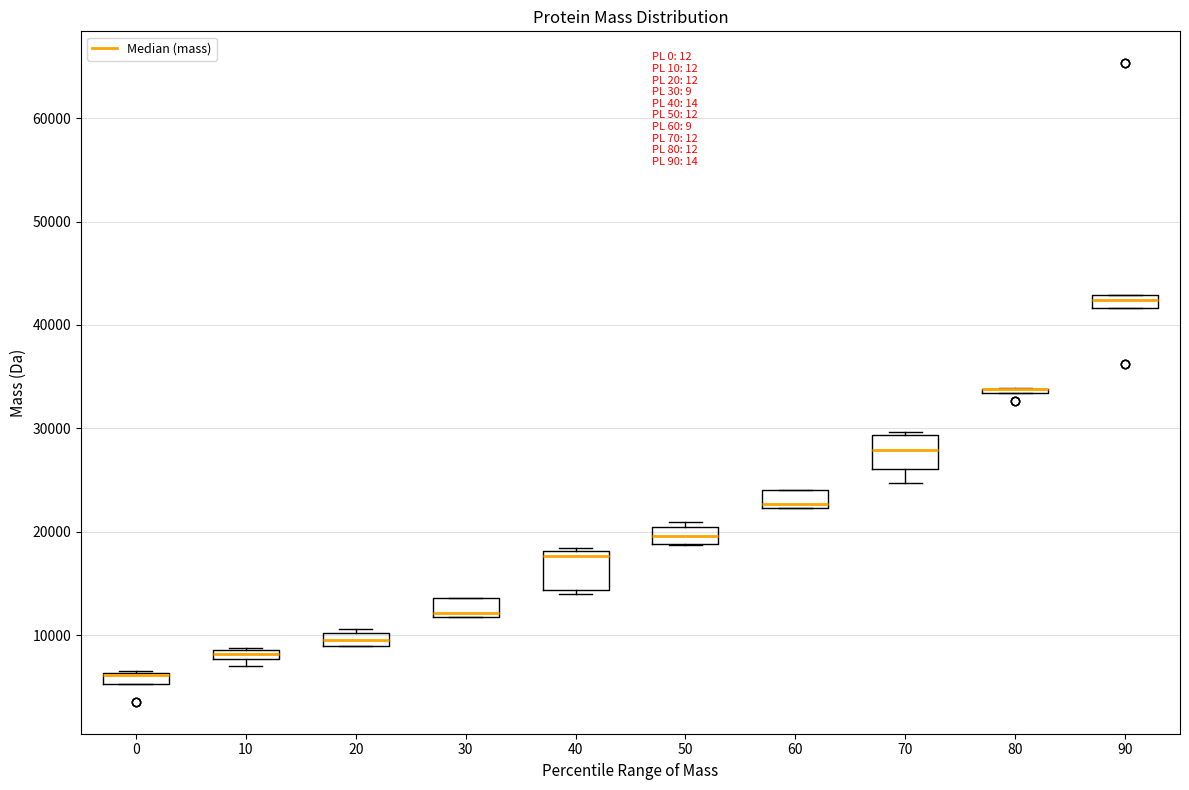

Where is the lower edge of the box at x = 50 on the y-axis? The values are not printed on the chart, so give them approximately, as read against the axis.

19000